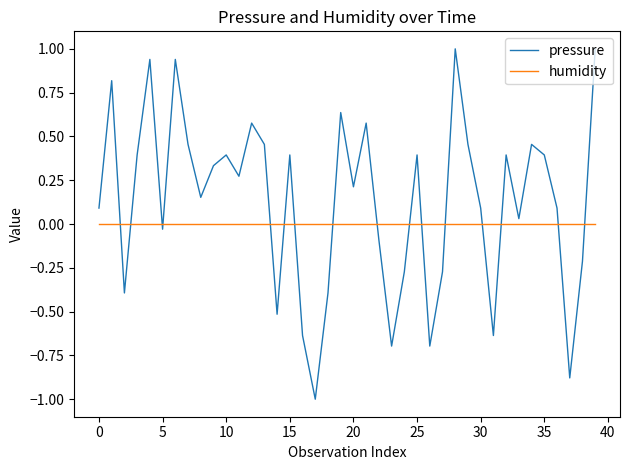

Rank the series by their maximum value, from lowest to highest.

humidity, pressure